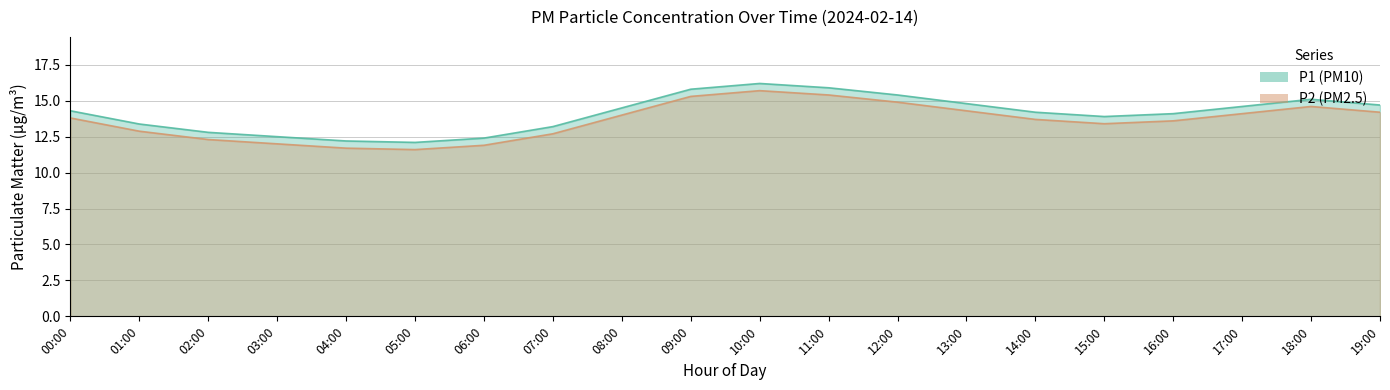

How many interior local peaks does the P2 series have?

2